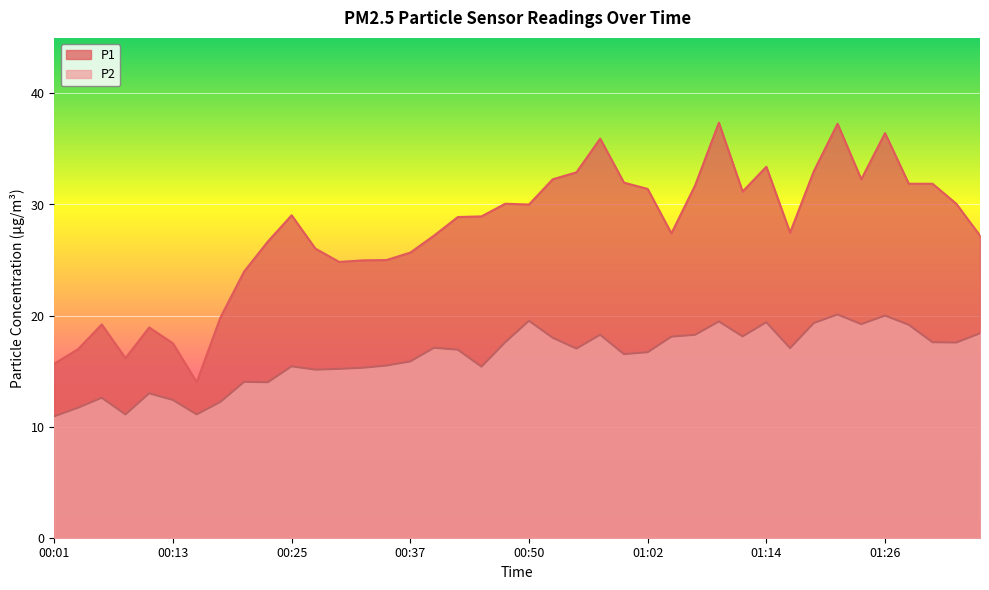

What is the total value across all series at 00:37?

41.5